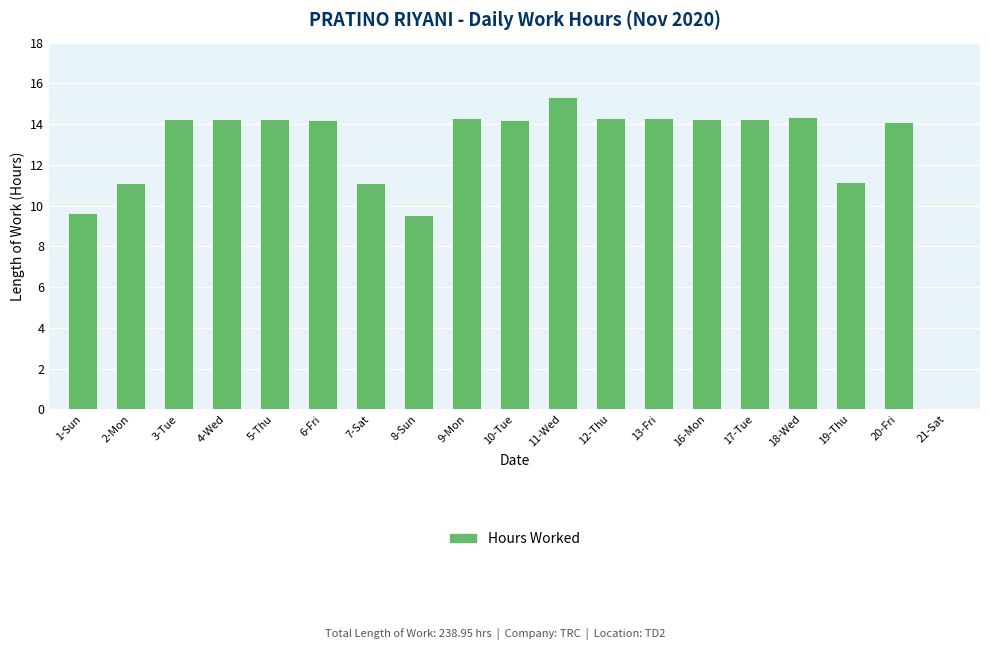

What is the sum of the values at 6-Fri and 8-Sun?

23.7